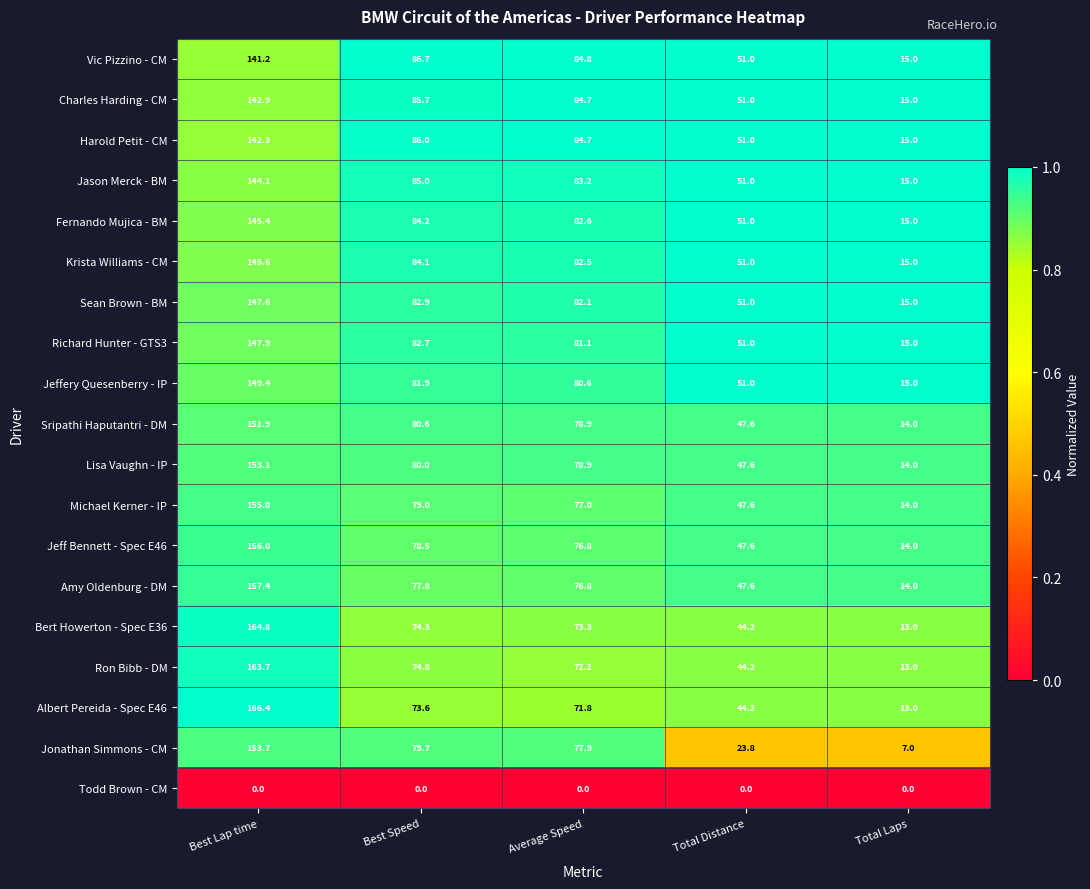

The value of Richard Hunter - GTS3 at Total Distance is 51.0. True or false?

True